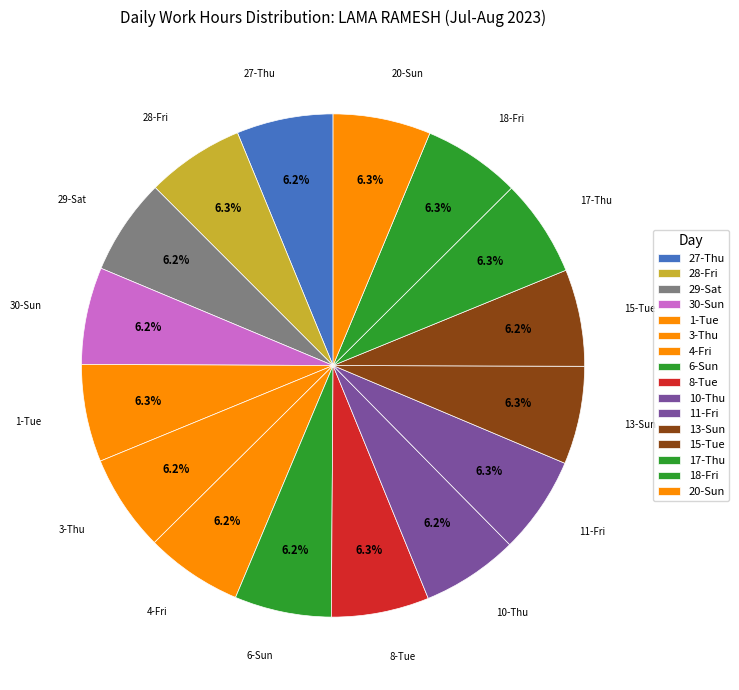

Is it true that 18-Fri is 6% of the pie?

True